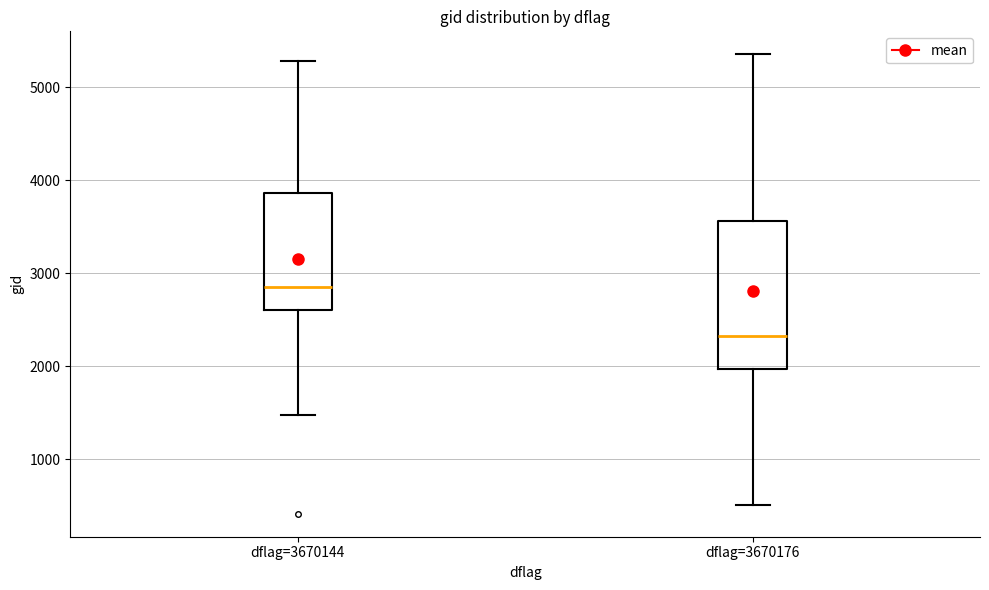

Which box's median line is the lowest?

dflag=3670176